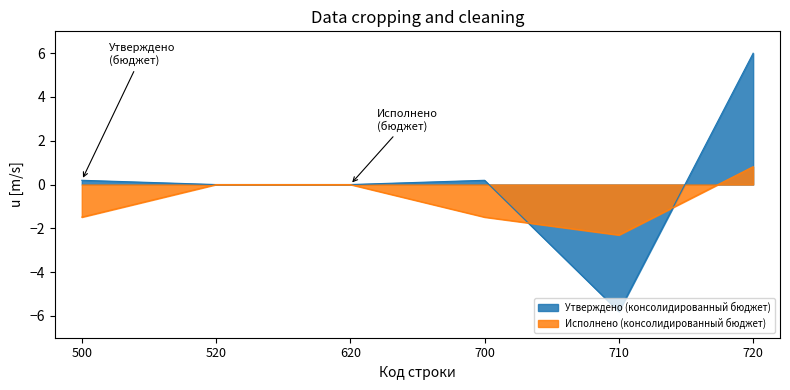

What is the maximum value for Утверждено (консолидированный бюджет)?

6.0